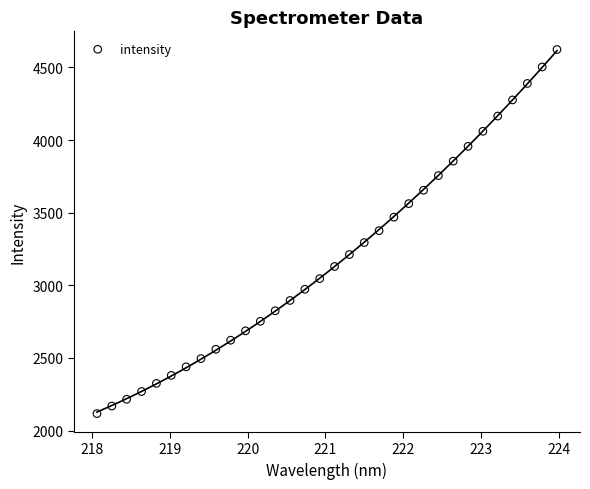

What is the range of X values (max minus min)?

5.9